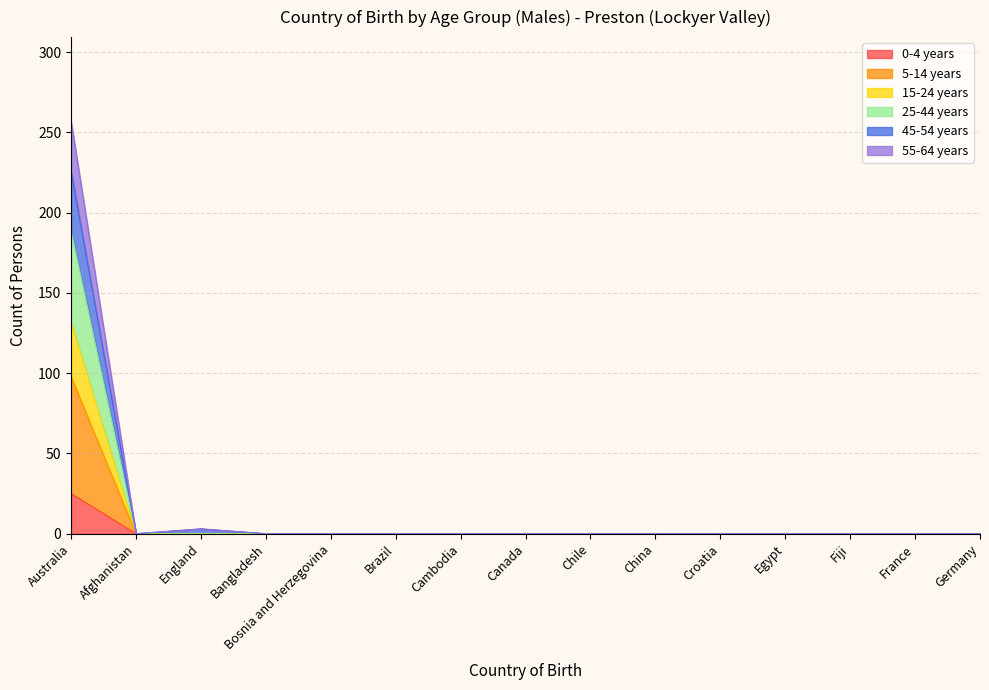

The 45-54 years series shows 98 at Cambodia. True or false?

False